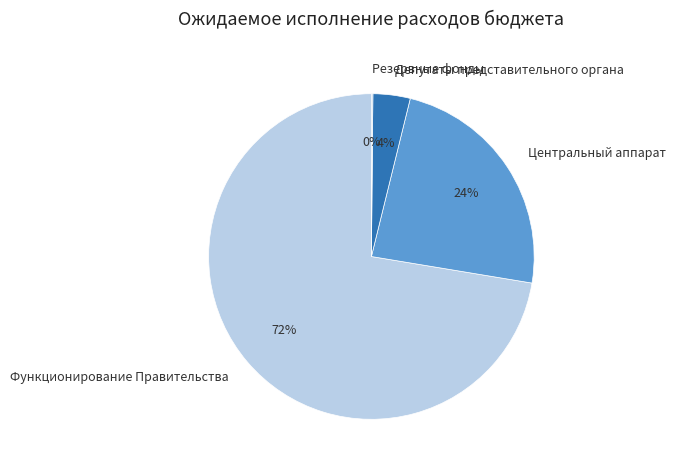

Does Функционирование Правительства account for over 50% of the chart?

Yes